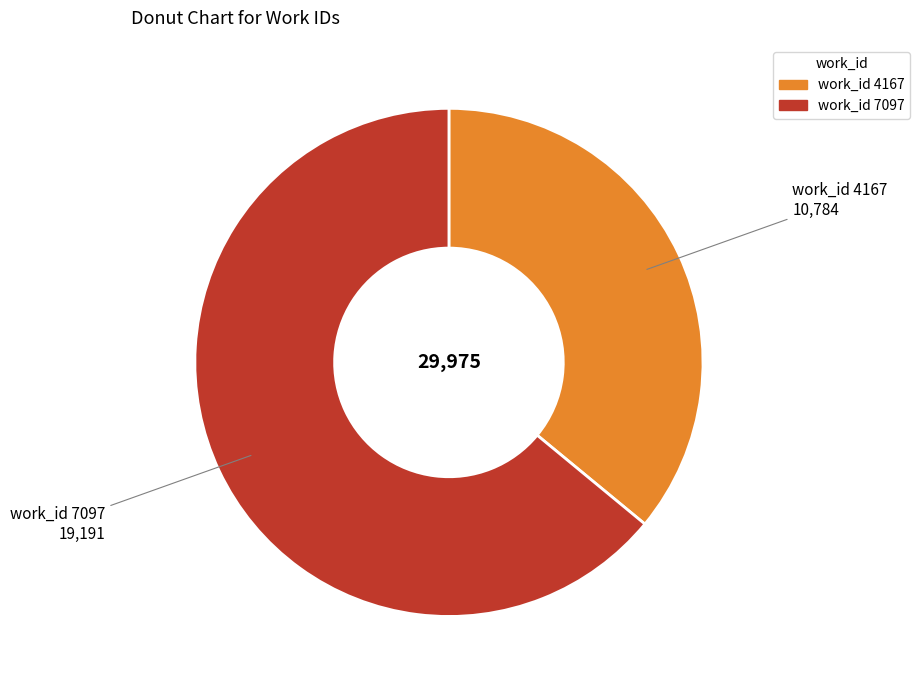

How many segments does this pie chart have?

2